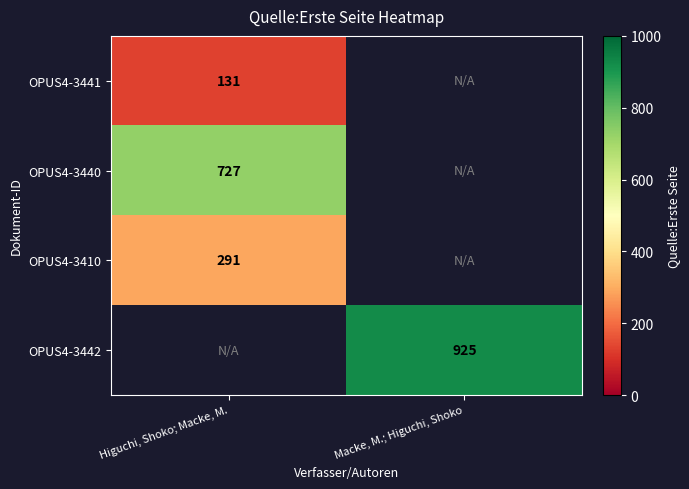

The value of OPUS4-3441 at Higuchi, Shoko; Macke, M. is 180.8. True or false?

False